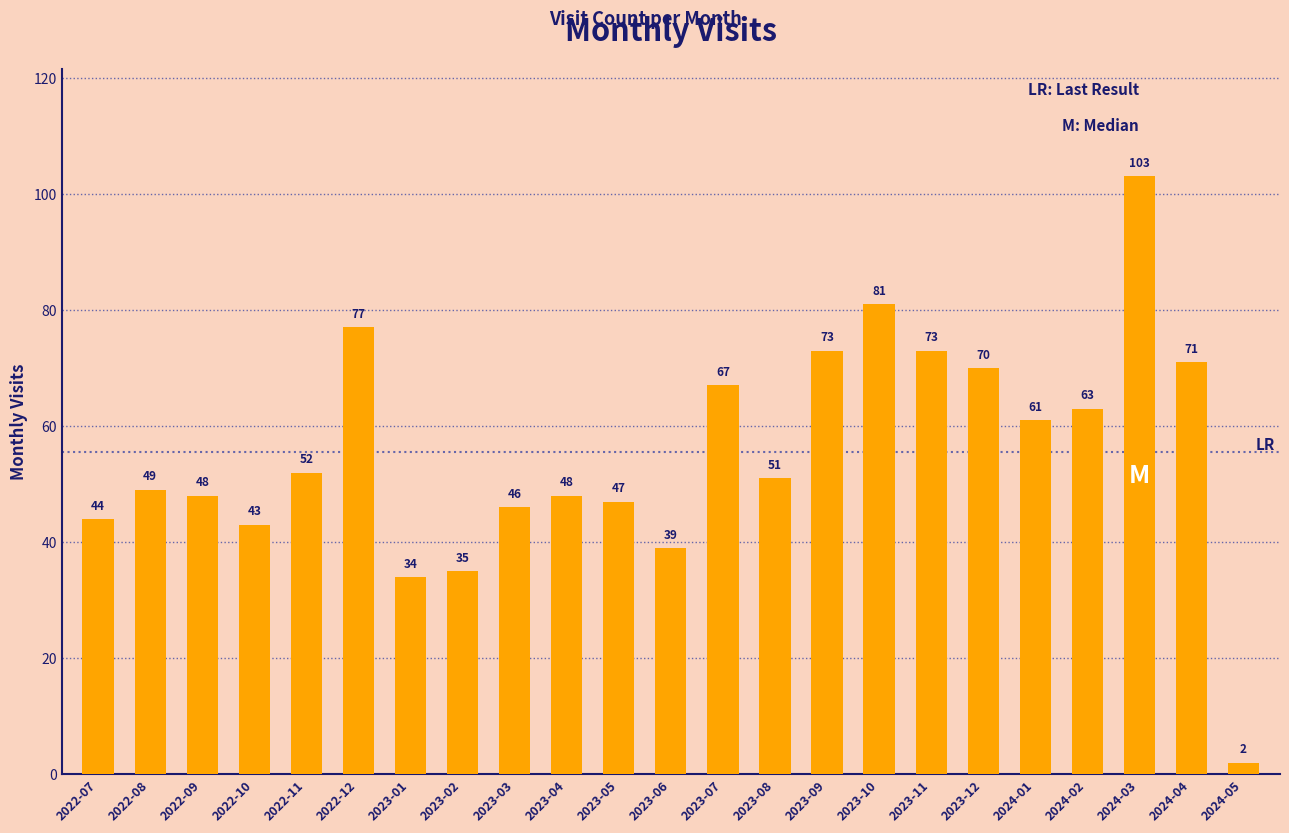

Reading left to right, list all the values displayed in this chart.

2022-07=44	2022-08=49	2022-09=48	2022-10=43	2022-11=52	2022-12=77	2023-01=34	2023-02=35	2023-03=46	2023-04=48	2023-05=47	2023-06=39	2023-07=67	2023-08=51	2023-09=73	2023-10=81	2023-11=73	2023-12=70	2024-01=61	2024-02=63	2024-03=103	2024-04=71	2024-05=2